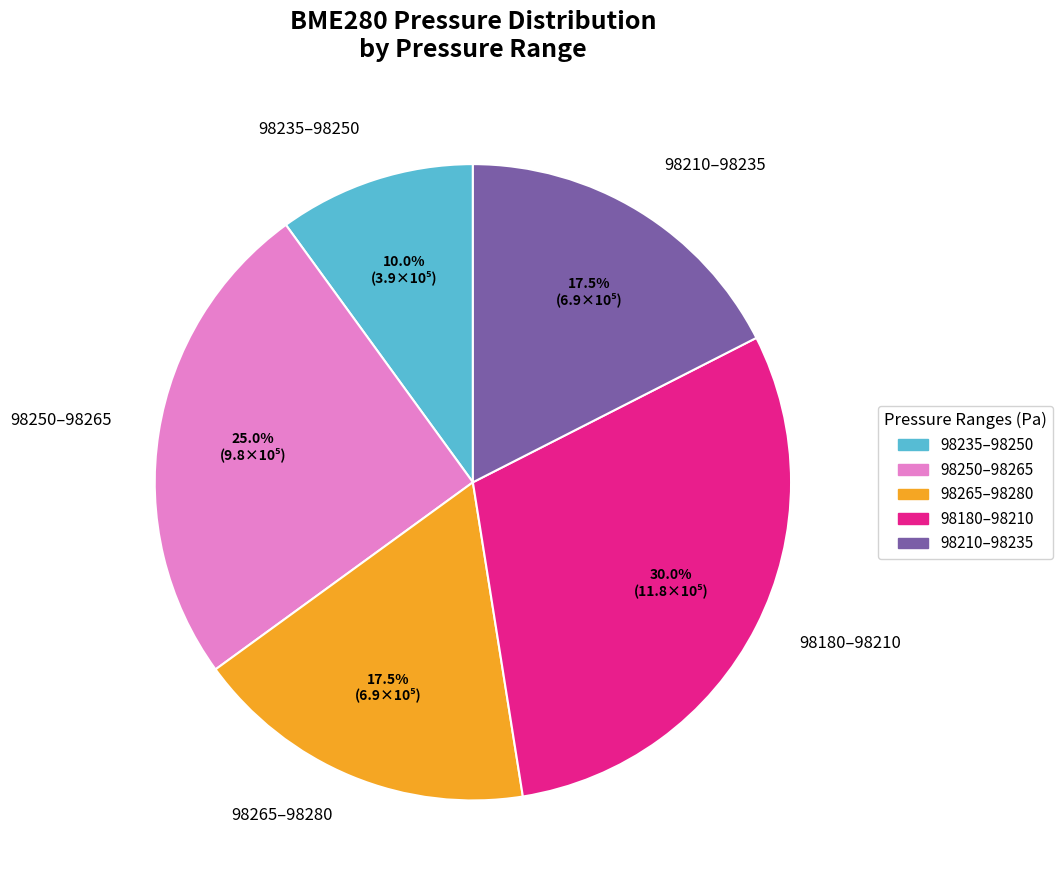

Is there a majority slice in this chart?

No